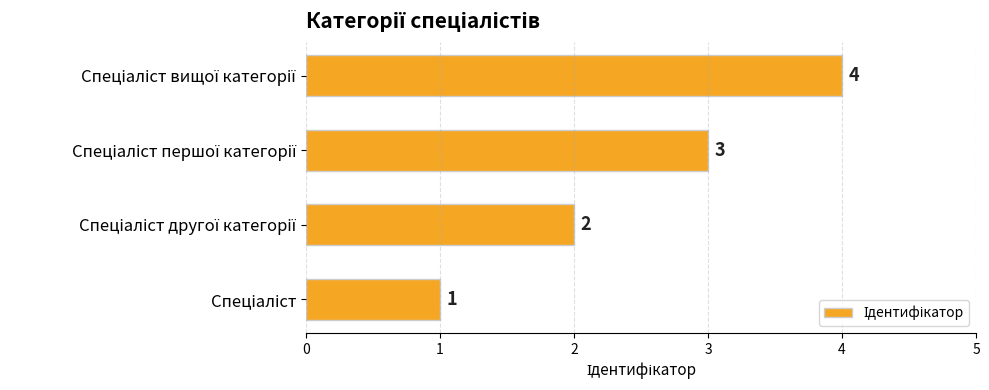

Count the values in the range 2 to 4.

3